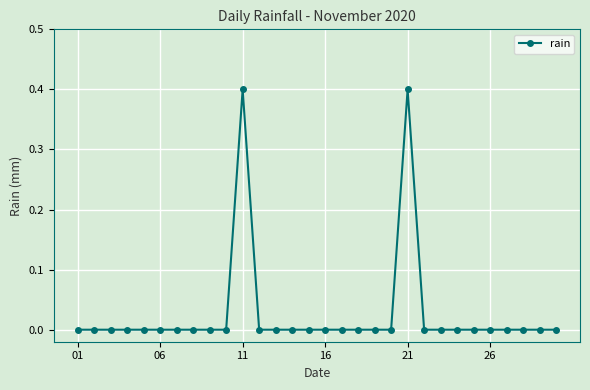

What is the maximum value shown in the chart?

0.4